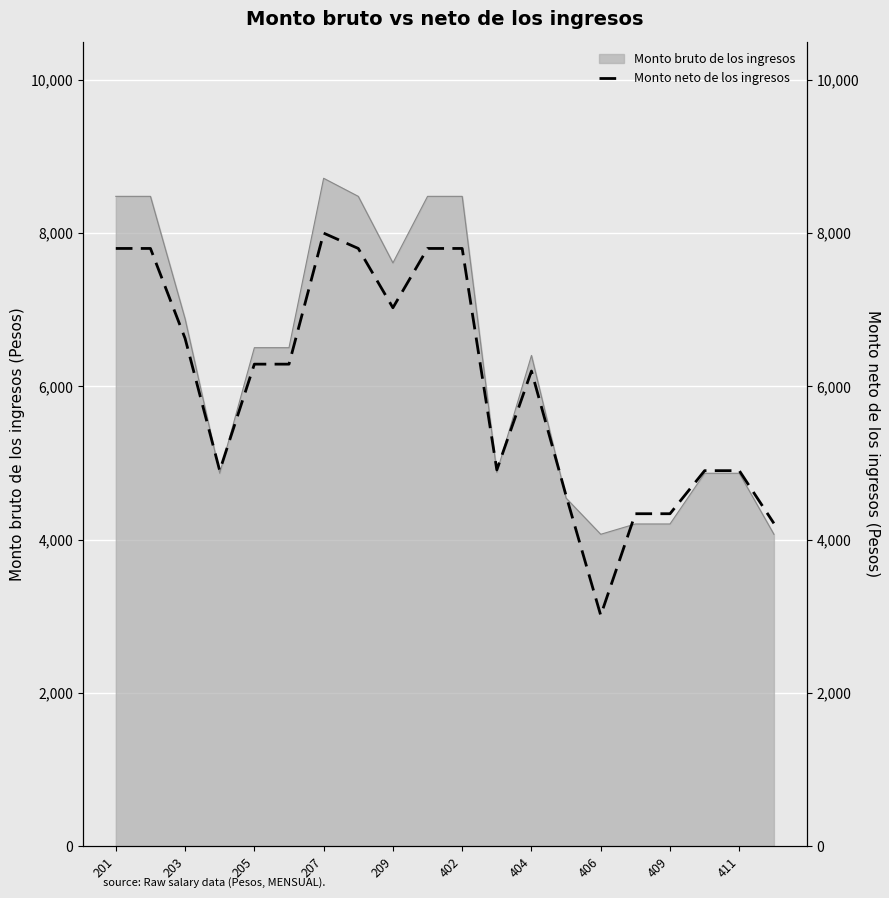

True or false: Monto bruto de los ingresos has a value of 8479.8 at 402.

True